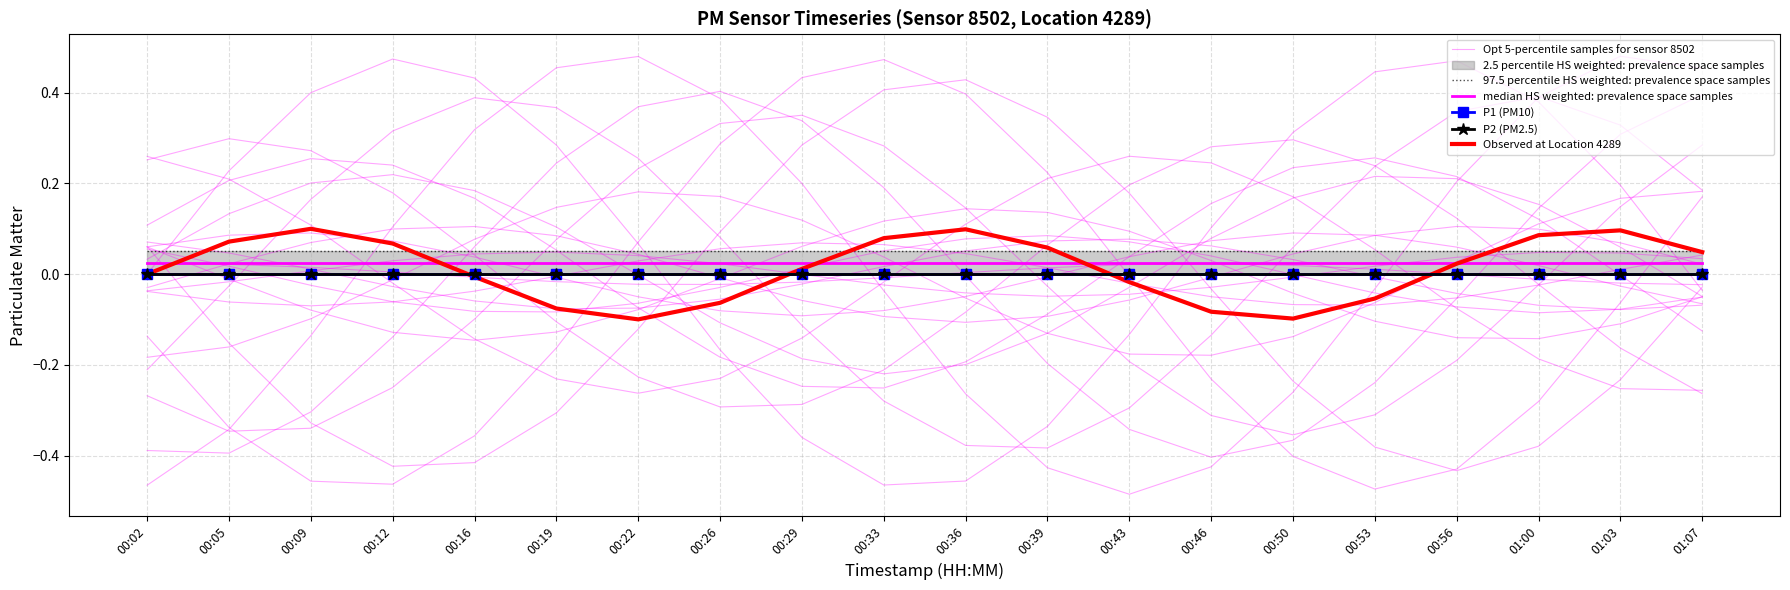

Reading right to left, transcribe all the data shown in this chart.

Opt 5-percentile samples for sensor 8502: 01:07=-0.0	01:03=0.2	01:00=0.4	00:56=0.5	00:53=0.4	00:50=0.3	00:46=0.1	00:43=-0.1	00:39=-0.3	00:36=-0.5	00:33=-0.5	00:29=-0.4	00:26=-0.2	00:22=0.1	00:19=0.3	00:16=0.4	00:12=0.5	00:09=0.4	00:05=0.2	00:02=0.0
97.5 percentile HS weighted: prevalence space samples: 01:07=0.1	01:03=0.1	01:00=0.1	00:56=0.1	00:53=0.1	00:50=0.1	00:46=0.1	00:43=0.1	00:39=0.1	00:36=0.1	00:33=0.1	00:29=0.1	00:26=0.1	00:22=0.1	00:19=0.1	00:16=0.1	00:12=0.1	00:09=0.1	00:05=0.1	00:02=0.1
median HS weighted: prevalence space samples: 01:07=0.0	01:03=0.0	01:00=0.0	00:56=0.0	00:53=0.0	00:50=0.0	00:46=0.0	00:43=0.0	00:39=0.0	00:36=0.0	00:33=0.0	00:29=0.0	00:26=0.0	00:22=0.0	00:19=0.0	00:16=0.0	00:12=0.0	00:09=0.0	00:05=0.0	00:02=0.0
P1 (PM10): 01:07=0.0	01:03=0.0	01:00=0.0	00:56=0.0	00:53=0.0	00:50=0.0	00:46=0.0	00:43=0.0	00:39=0.0	00:36=0.0	00:33=0.0	00:29=0.0	00:26=0.0	00:22=0.0	00:19=0.0	00:16=0.0	00:12=0.0	00:09=0.0	00:05=0.0	00:02=0.0
P2 (PM2.5): 01:07=0.0	01:03=0.0	01:00=0.0	00:56=0.0	00:53=0.0	00:50=0.0	00:46=0.0	00:43=0.0	00:39=0.0	00:36=0.0	00:33=0.0	00:29=0.0	00:26=0.0	00:22=0.0	00:19=0.0	00:16=0.0	00:12=0.0	00:09=0.0	00:05=0.0	00:02=0.0
Observed at Location 4289: 01:07=0.0	01:03=0.1	01:00=0.1	00:56=0.0	00:53=-0.1	00:50=-0.1	00:46=-0.1	00:43=-0.0	00:39=0.1	00:36=0.1	00:33=0.1	00:29=0.0	00:26=-0.1	00:22=-0.1	00:19=-0.1	00:16=-0.0	00:12=0.1	00:09=0.1	00:05=0.1	00:02=0.0